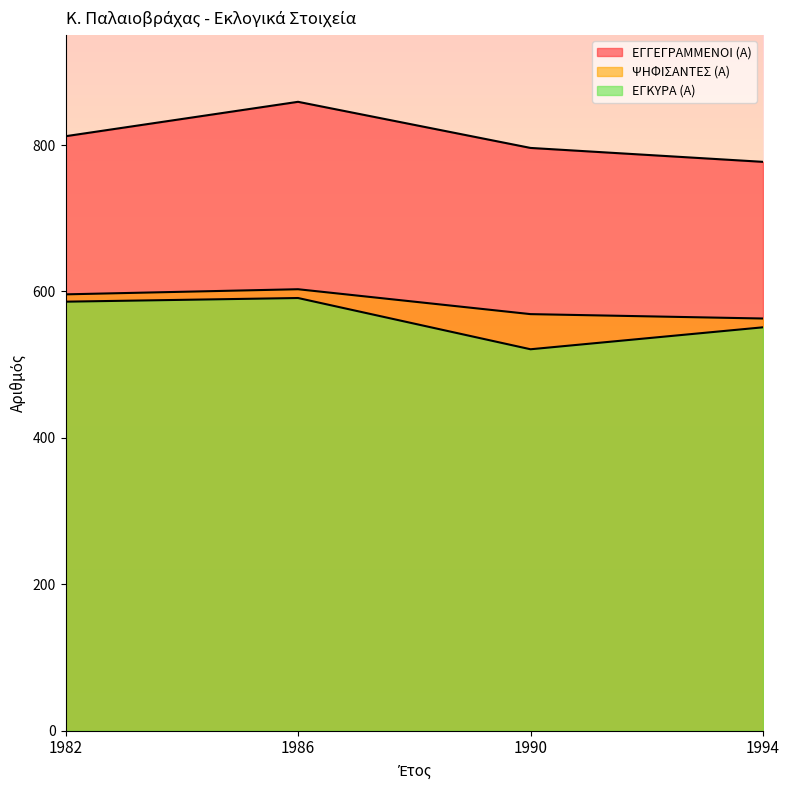

What is the difference between the second highest and minimum values in the ΕΓΓΕΓΡΑΜΜΕΝΟΙ (Α) series?

35